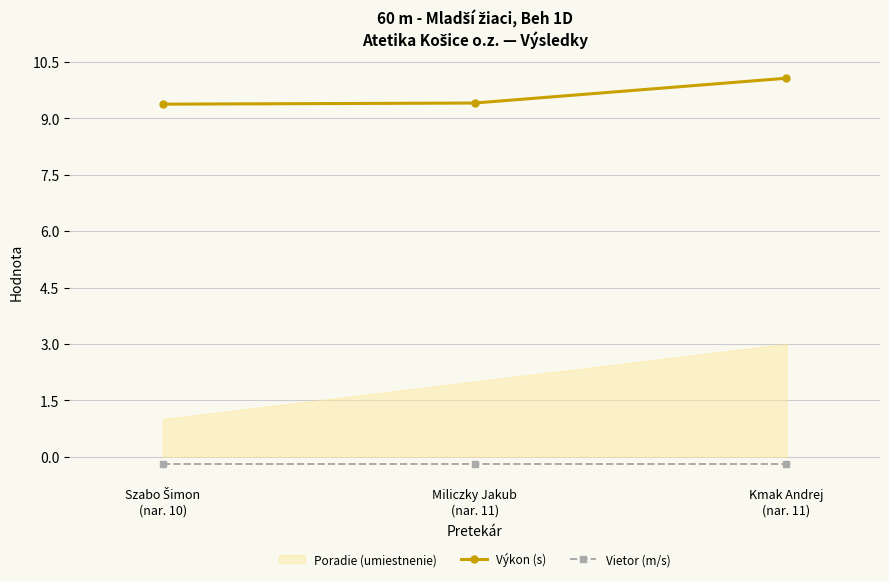

What is the minimum value for Výkon (s)?

9.4